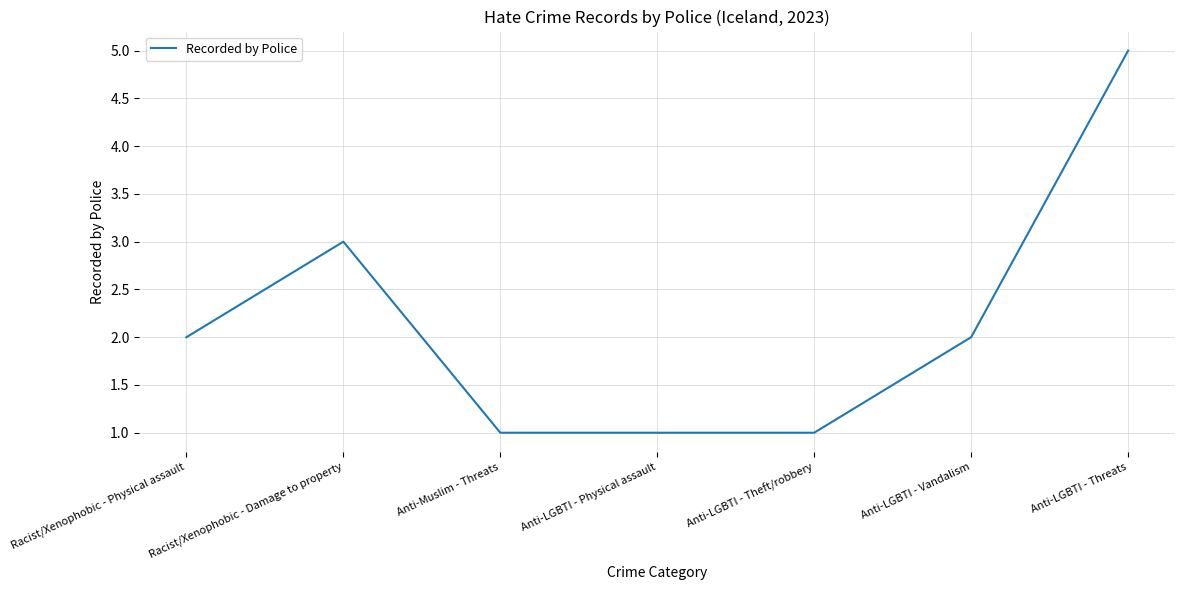

What is the maximum value shown in the chart?

5